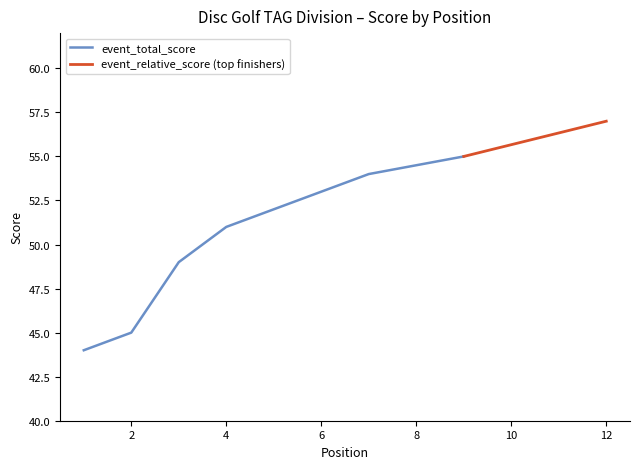

Between 4 and 7, which is larger?

7